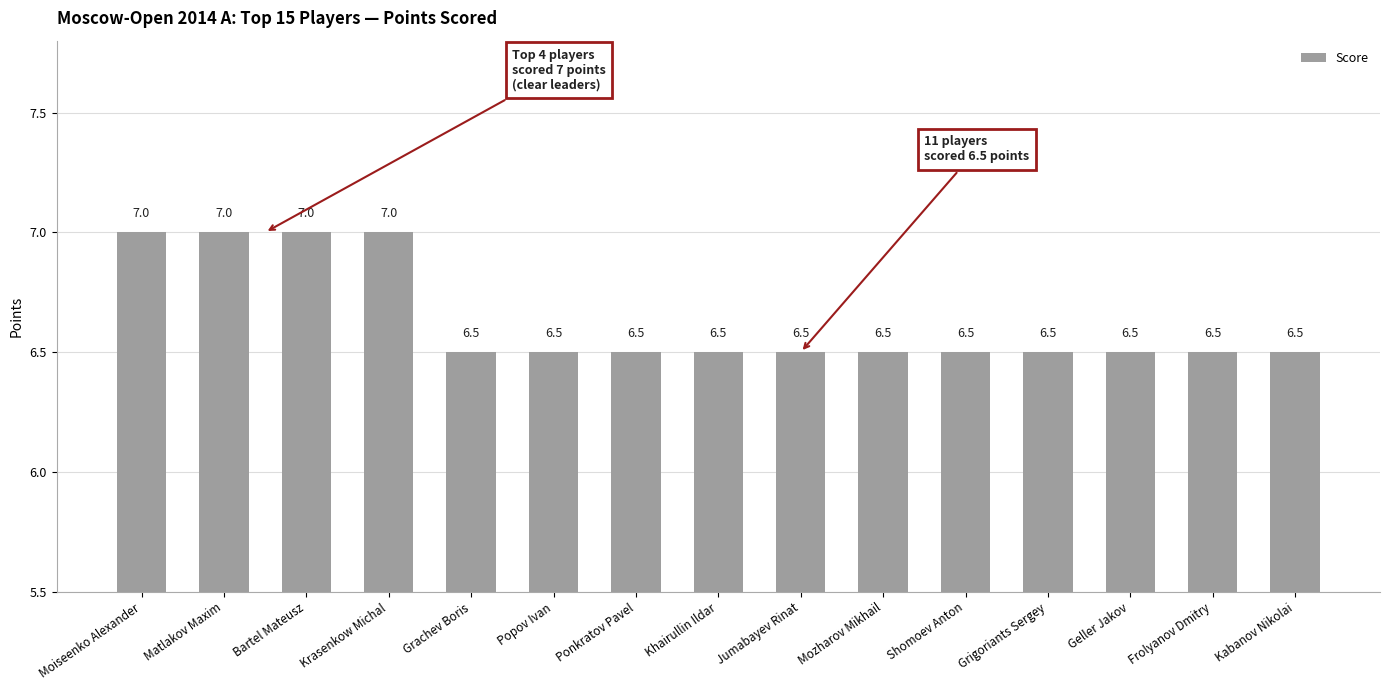

The chart shows a value of 12.1 at Matlakov Maxim. True or false?

False